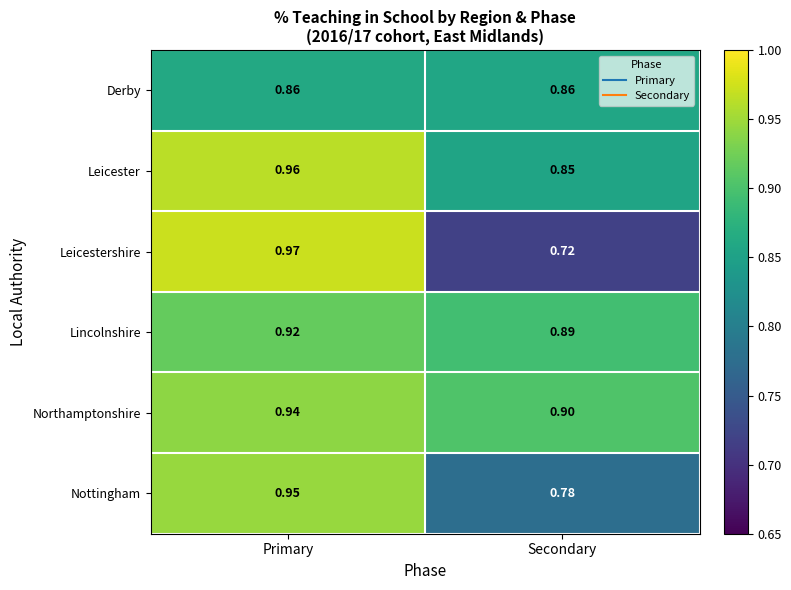

At Primary, list the series in order from largest to smallest.

Leicestershire, Leicester, Nottingham, Northamptonshire, Lincolnshire, Derby